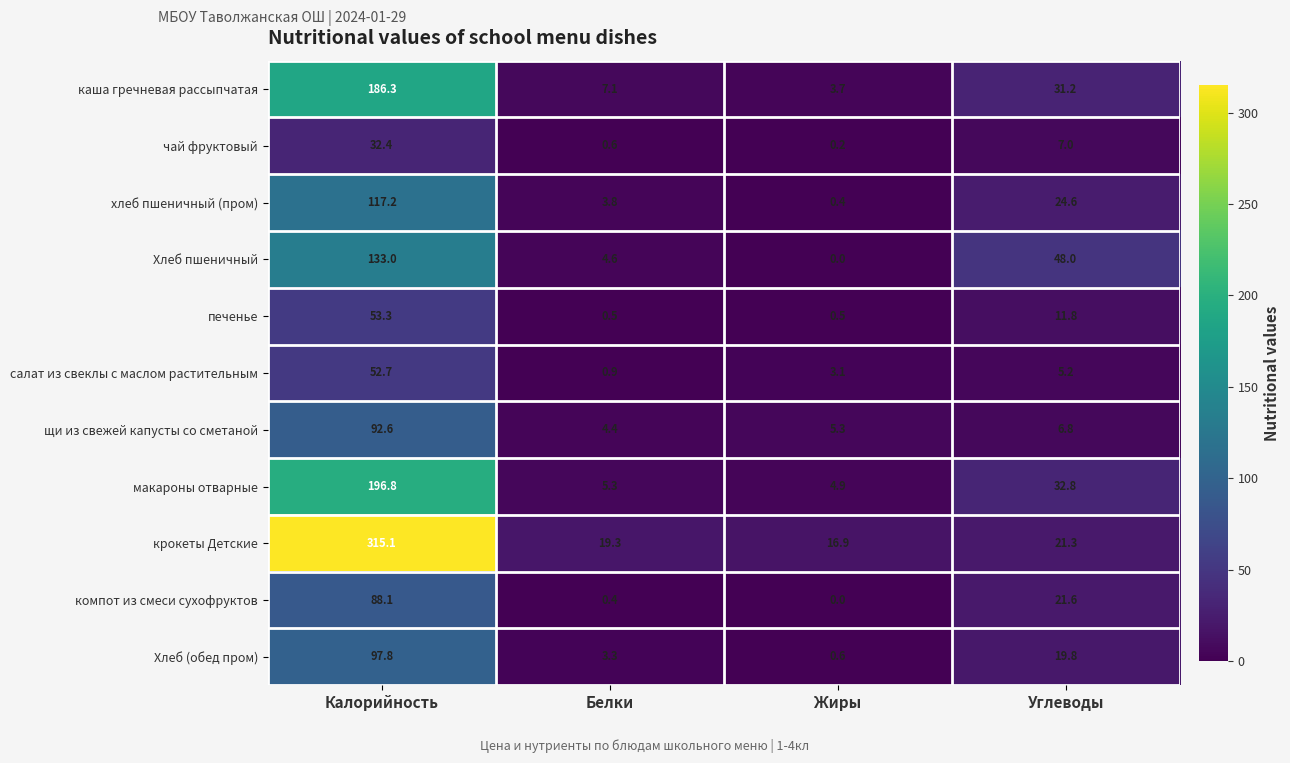

How many data points does each series have?

4